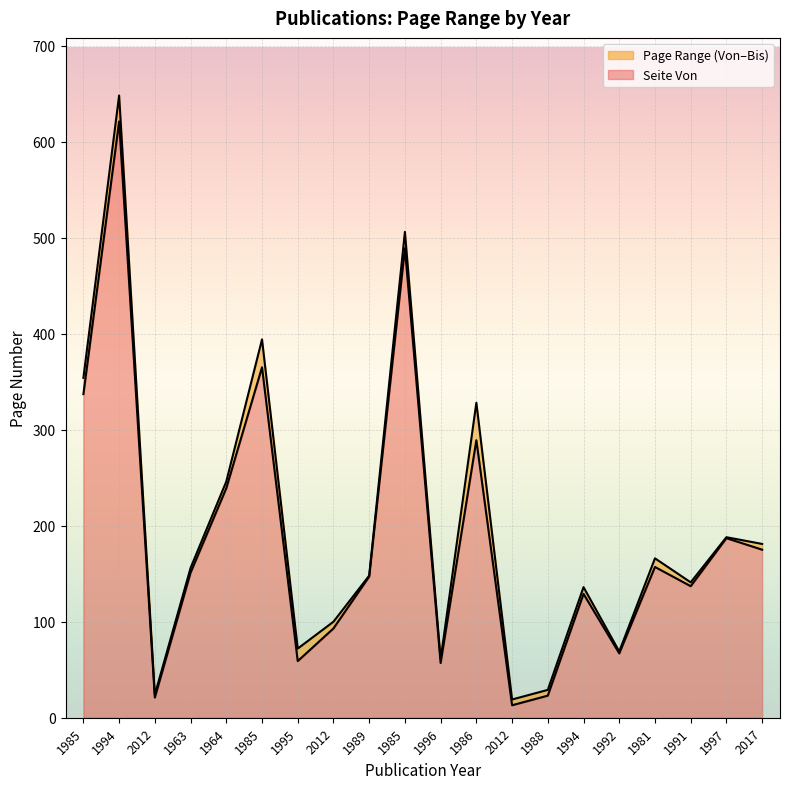

What is the value of the Seite Bis point at the 1st from the left?

354